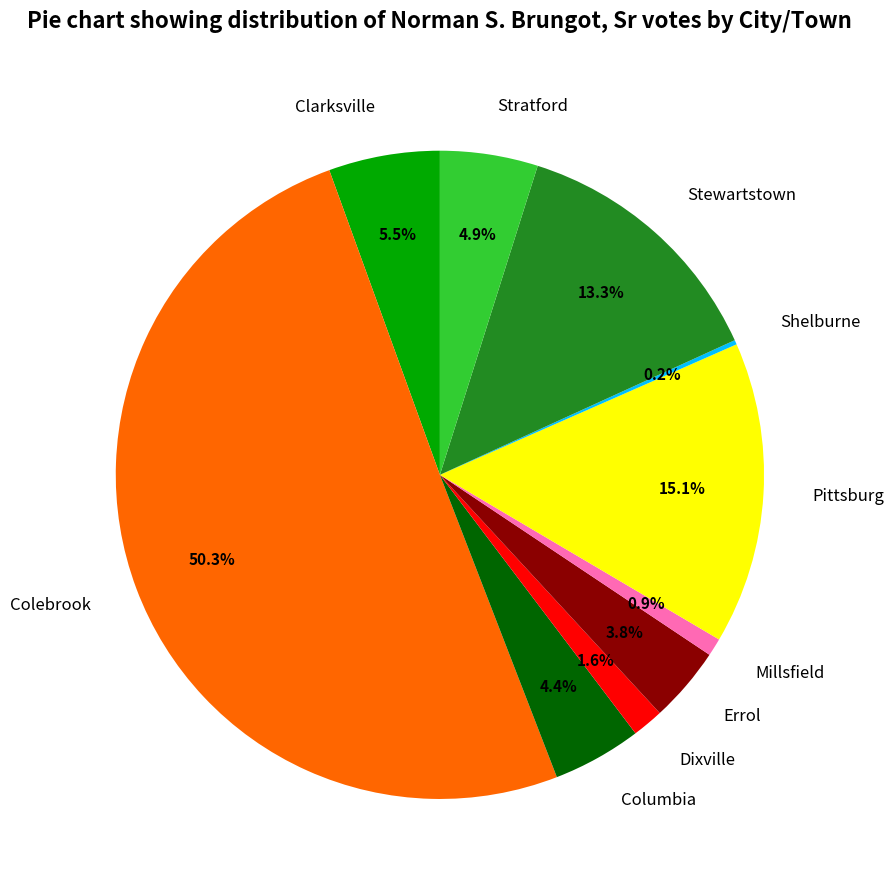

To the nearest percent, what portion does Errol represent?

4%